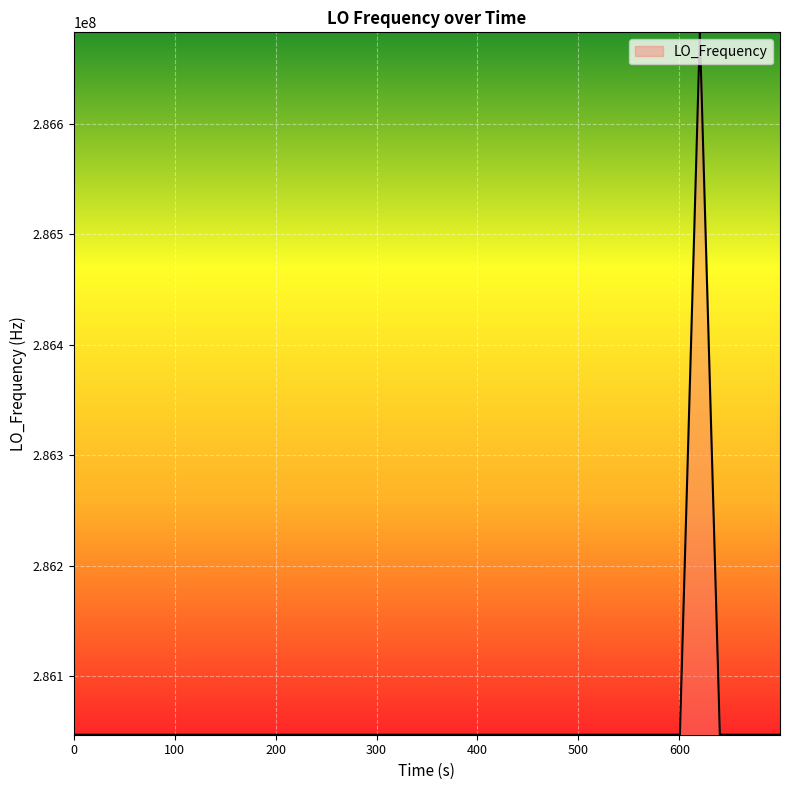

What is the minimum value shown in the chart?

286046998.2